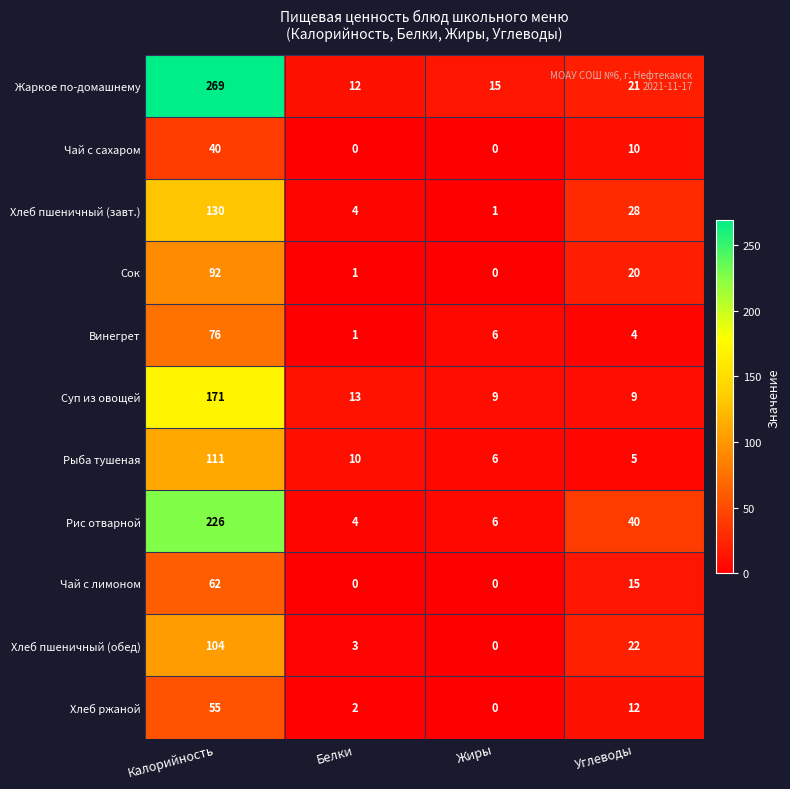

Is it true that Винегрет equals 0 at Белки?

False